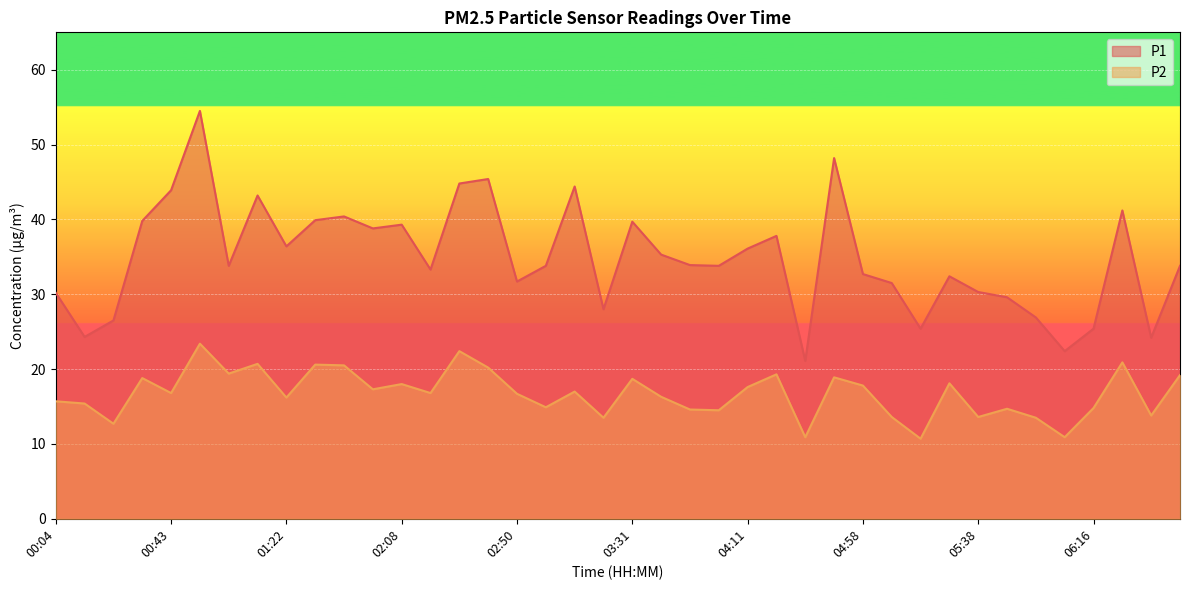

In P2, how many points are higher than both neighbors (excluding endpoints)?

13